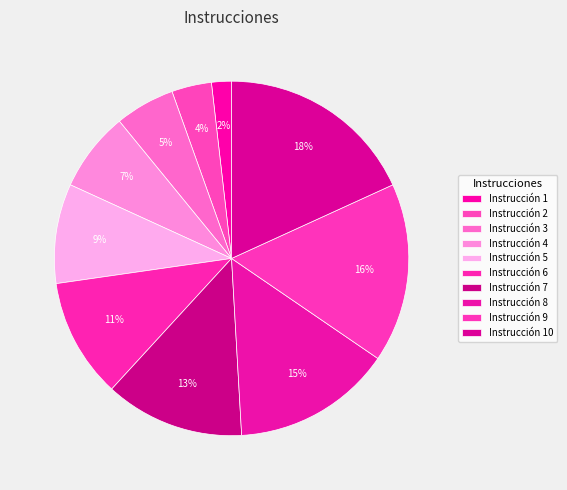

How many segments does this pie chart have?

10